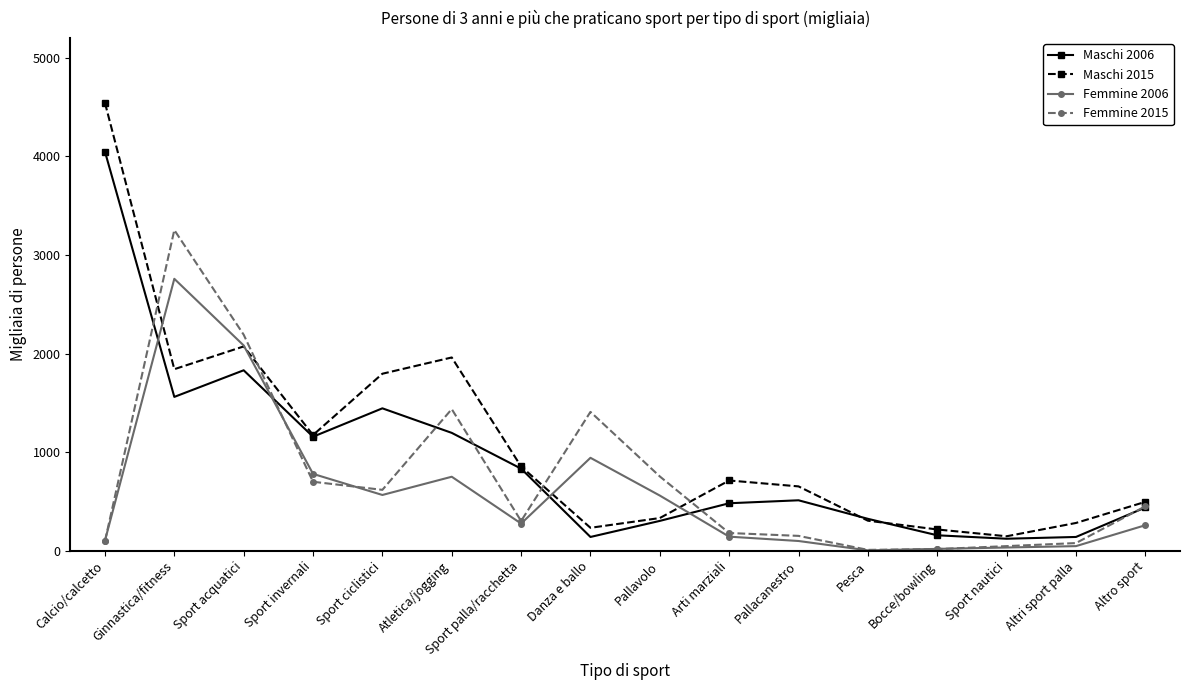

What is the difference between the highest and lowest values at Sport acquatici?

361